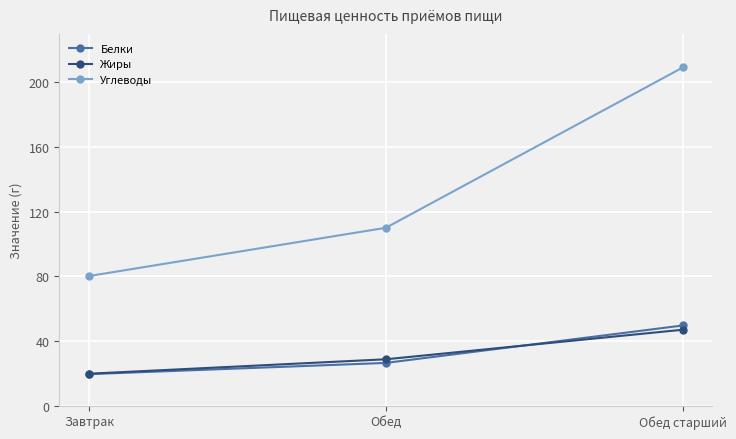

What is the label of the 3rd point from the right?

Завтрак